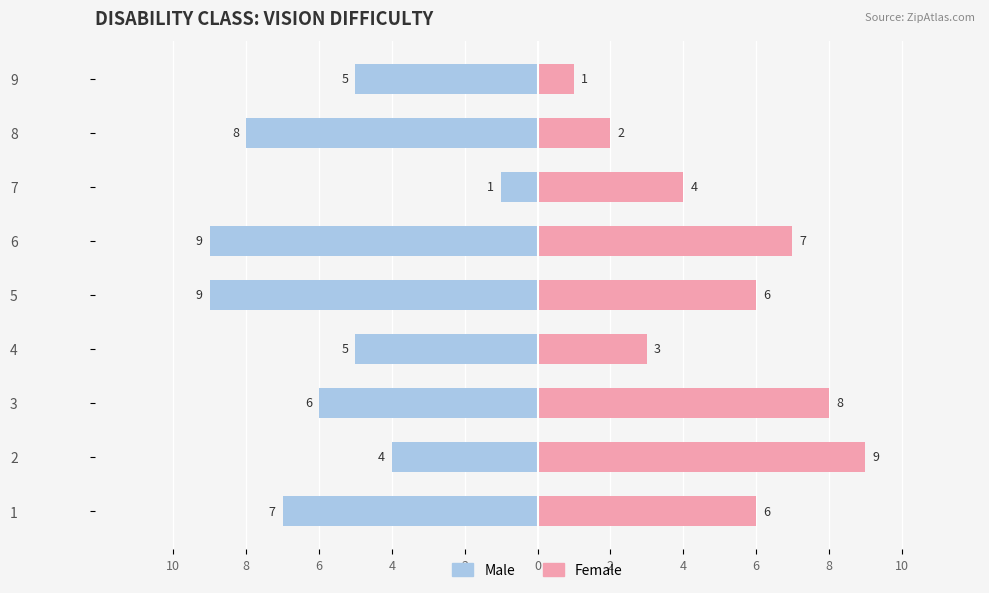

Is it true that Male equals -14 at 8?

False